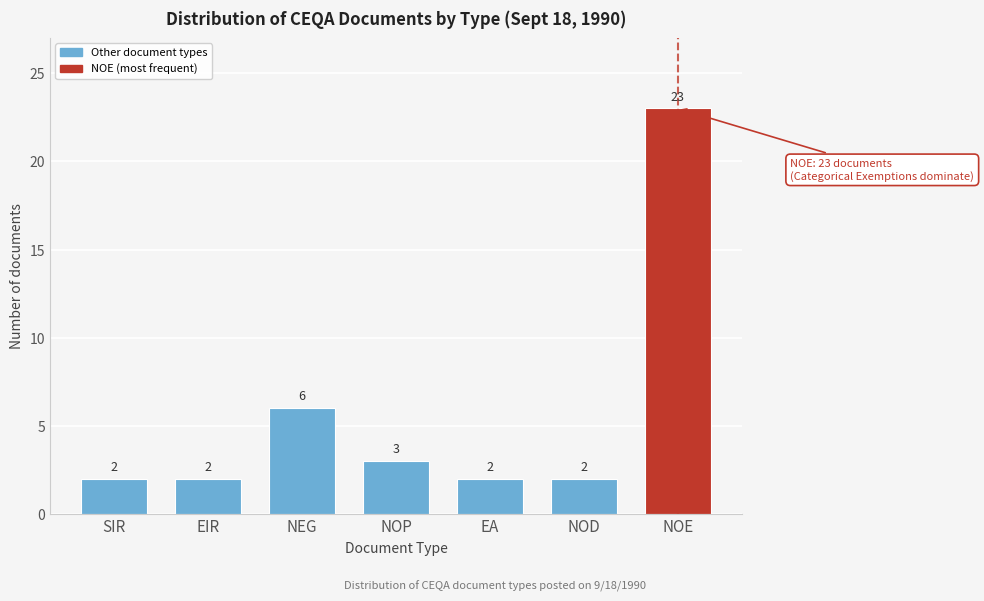

Reading left to right, what are all the values shown in this chart?

SIR=2	EIR=2	NEG=6	NOP=3	EA=2	NOD=2	NOE=23